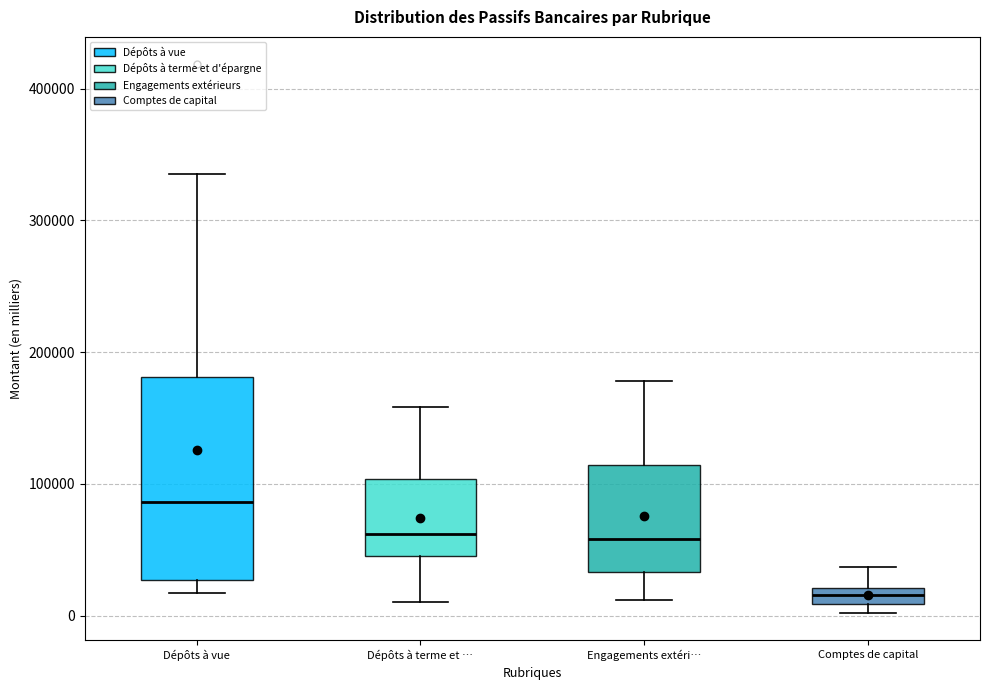

Comparing the boxes themselves (not the whiskers), which one is the tallest?

Dépôts à vue